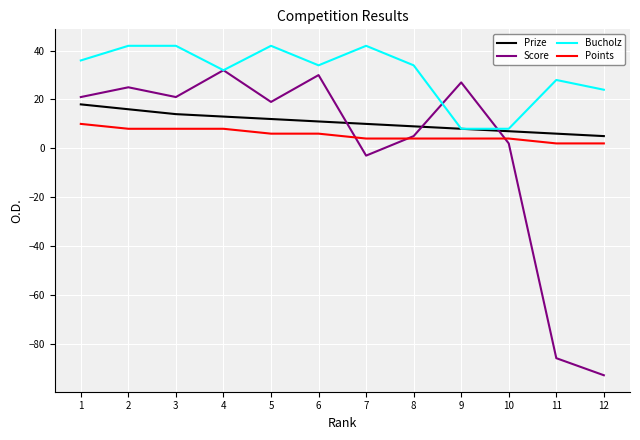

The value of Bucholz at 12 is 39. True or false?

False